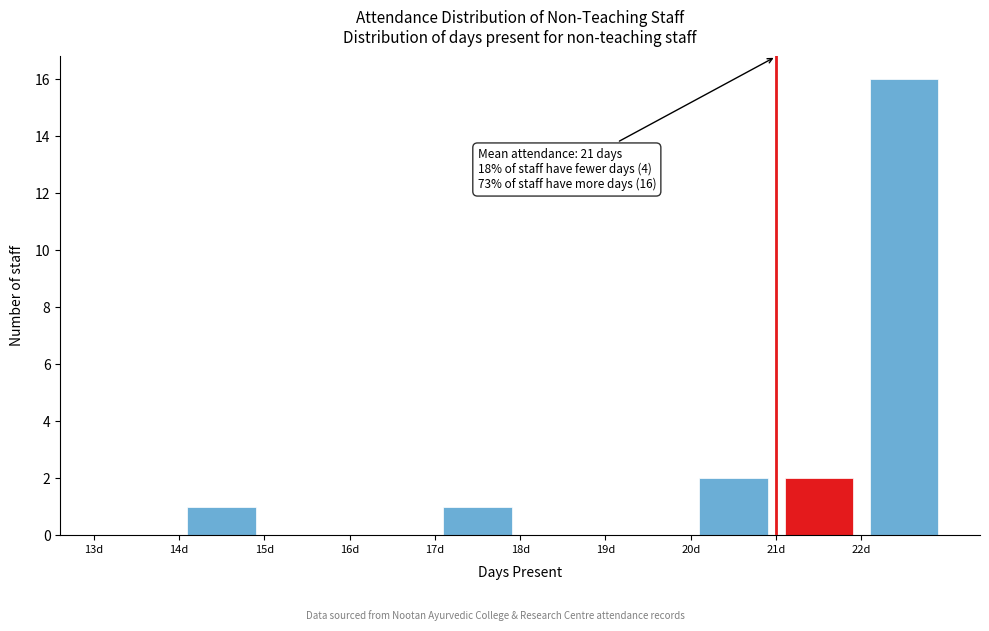

Over which range of the x-axis is the bar tallest?

22 to 23